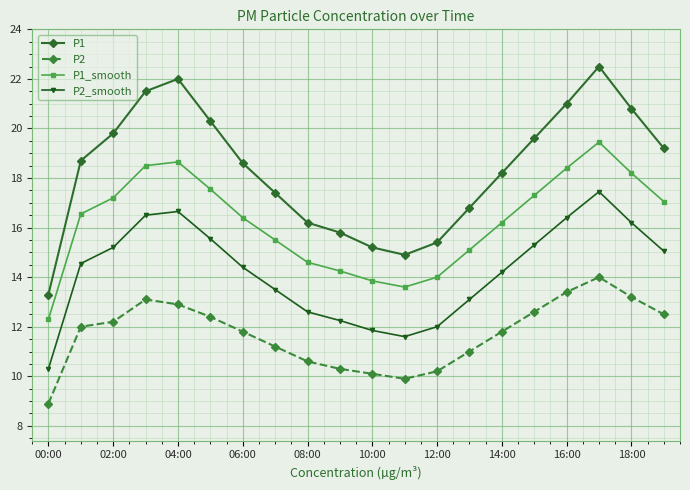

What is the minimum value for P1_smooth?

12.3